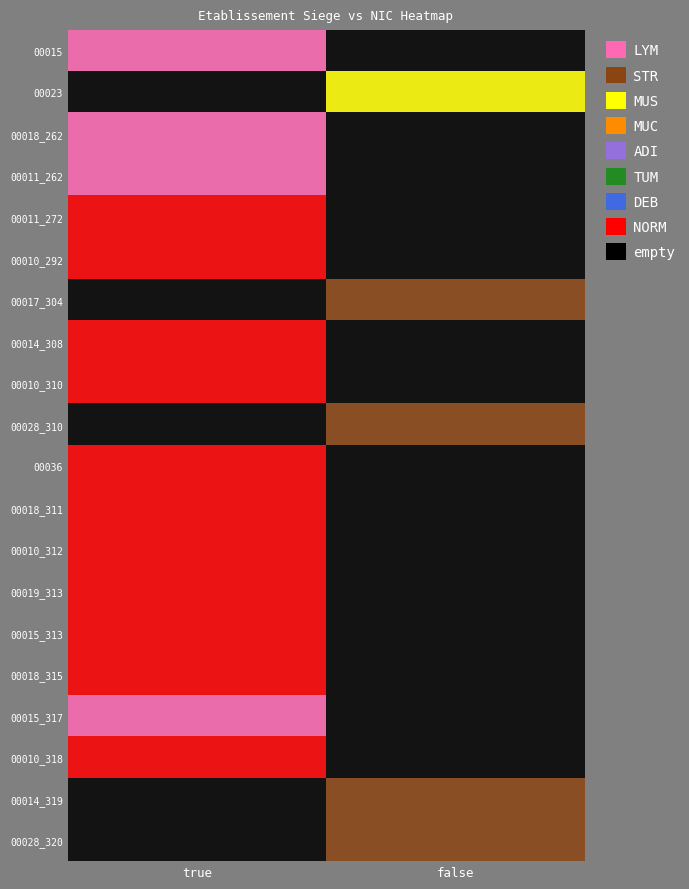

Which has a higher value, true or false?

false